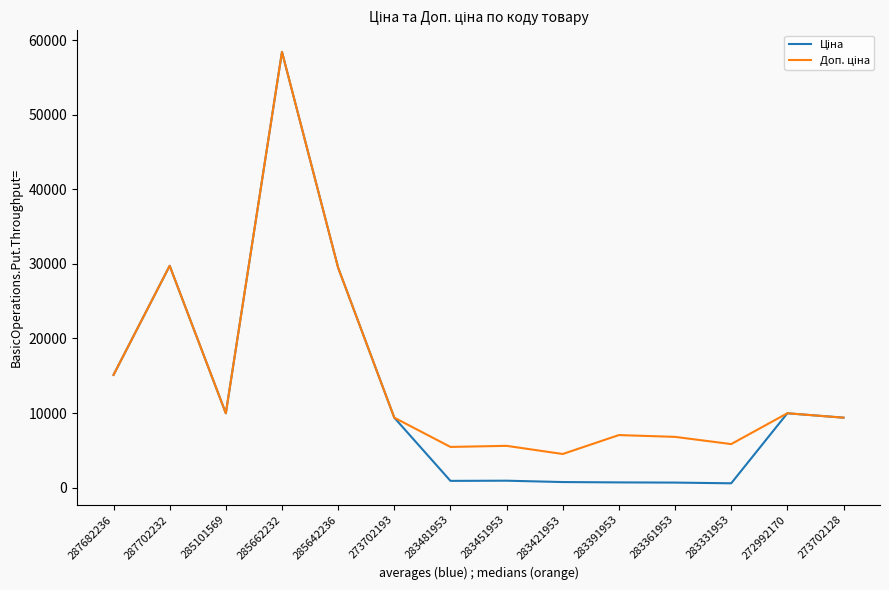

What is the maximum value shown in the chart?

58426.5